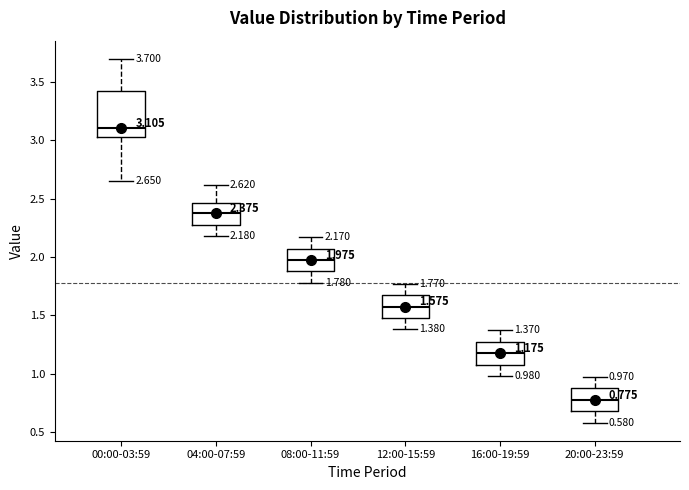

Which box's median line is the highest?

00:00-03:59